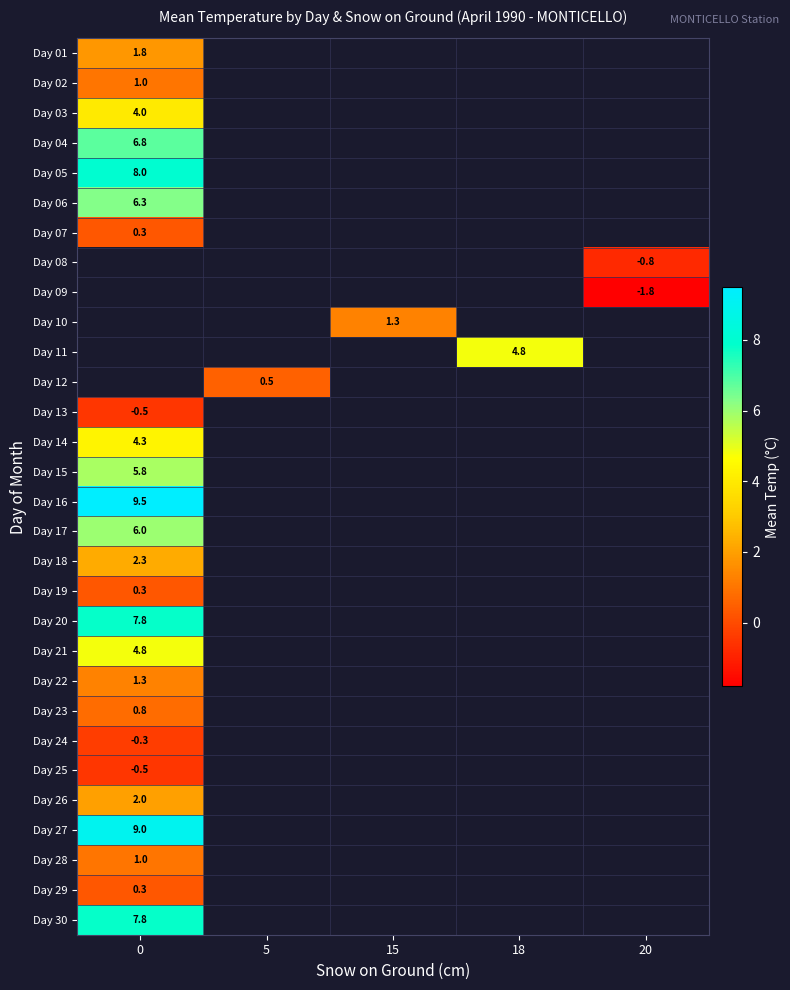

List the labels in order of row_5 value, smallest first.

0, 5, 15, 18, 20